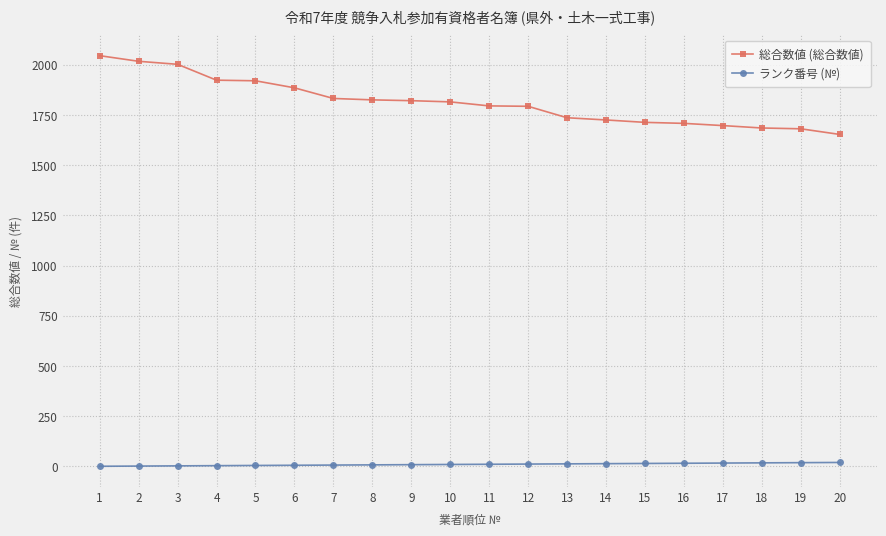

Count the number of categories in the chart.

20